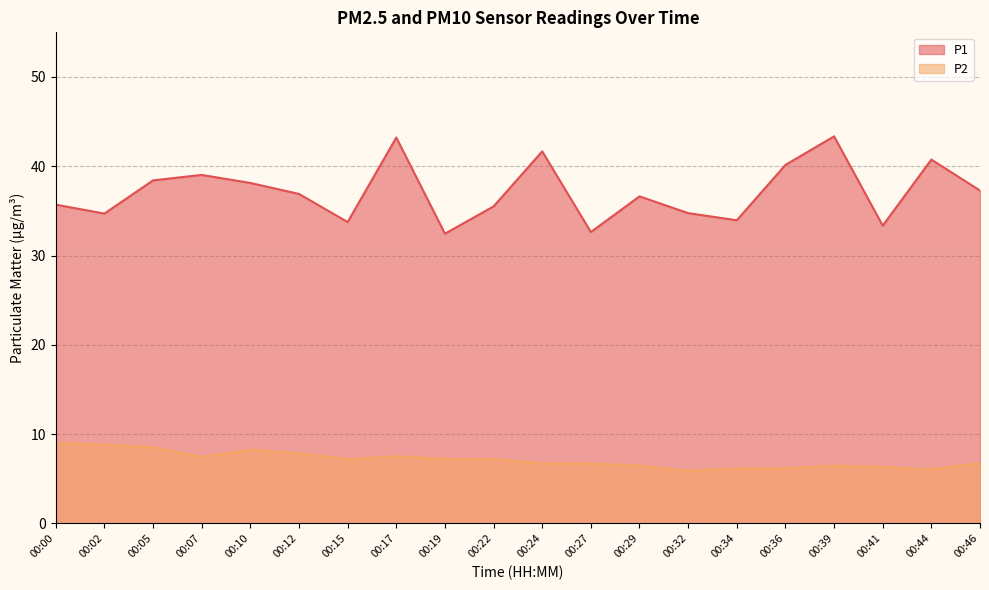

How many interior local peaks does the P2 series have?

4